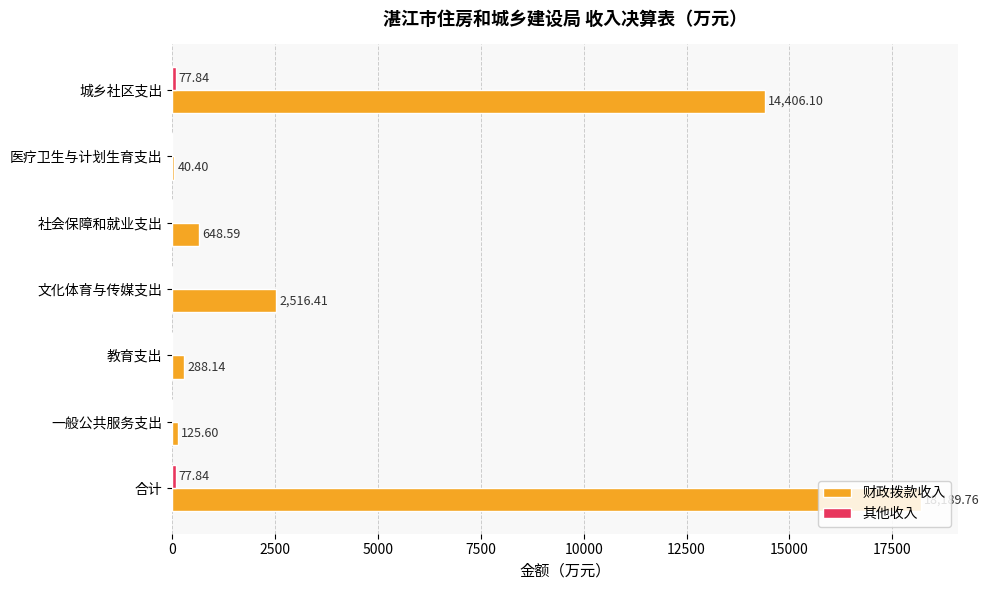

Count the number of categories in the chart.

7